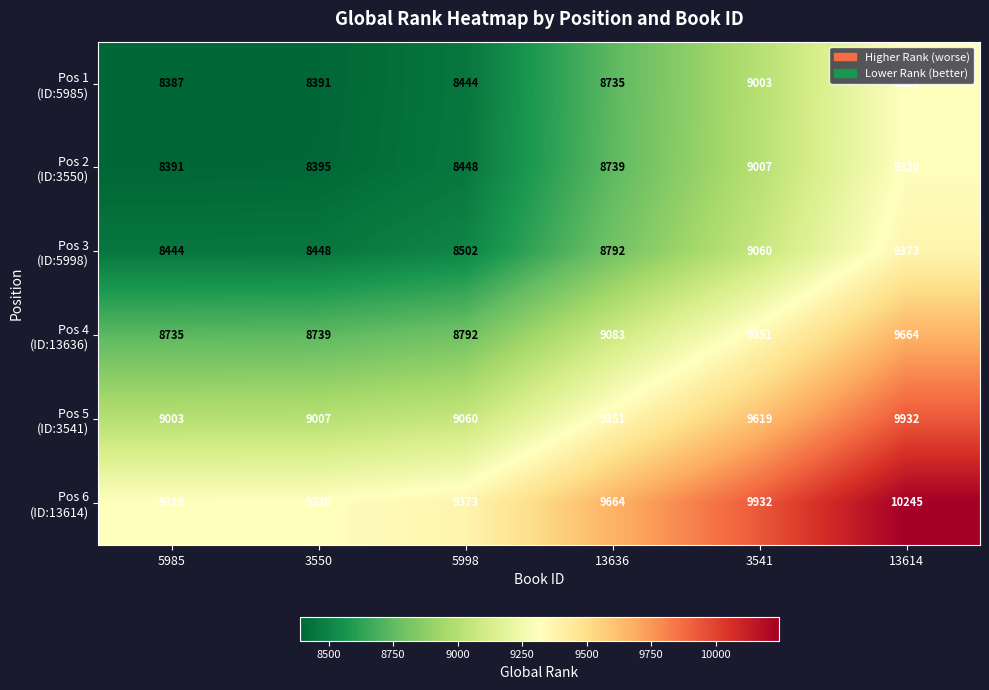

What is the spread (max minus min) of values at 5985?

929